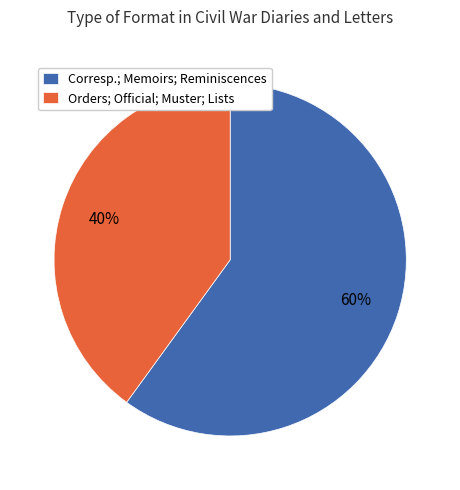

Which has a higher value, Orders; Official; Muster; Lists or Corresp.; Memoirs; Reminiscences?

Corresp.; Memoirs; Reminiscences